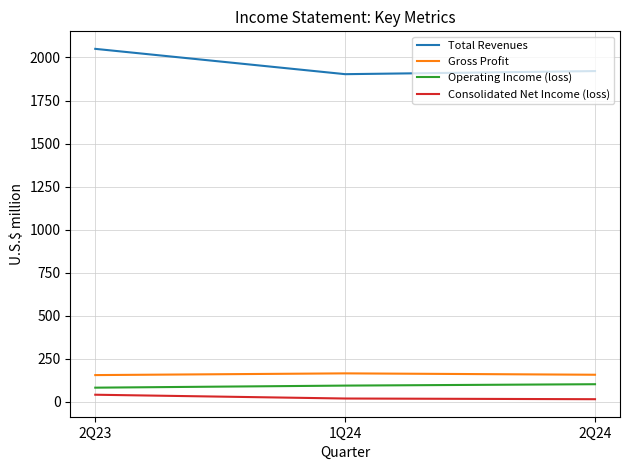

Between 2Q23 and 2Q24, which series saw the biggest shift?

Total Revenues